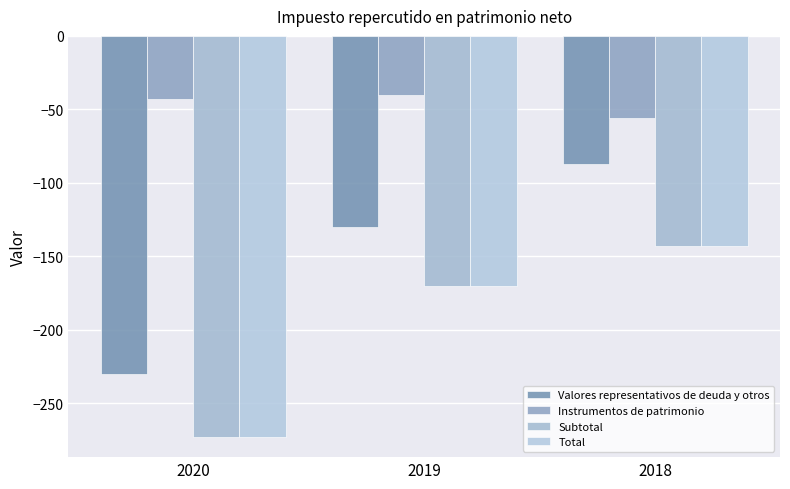

Rank the categories by Total value from highest to lowest.

2018, 2019, 2020